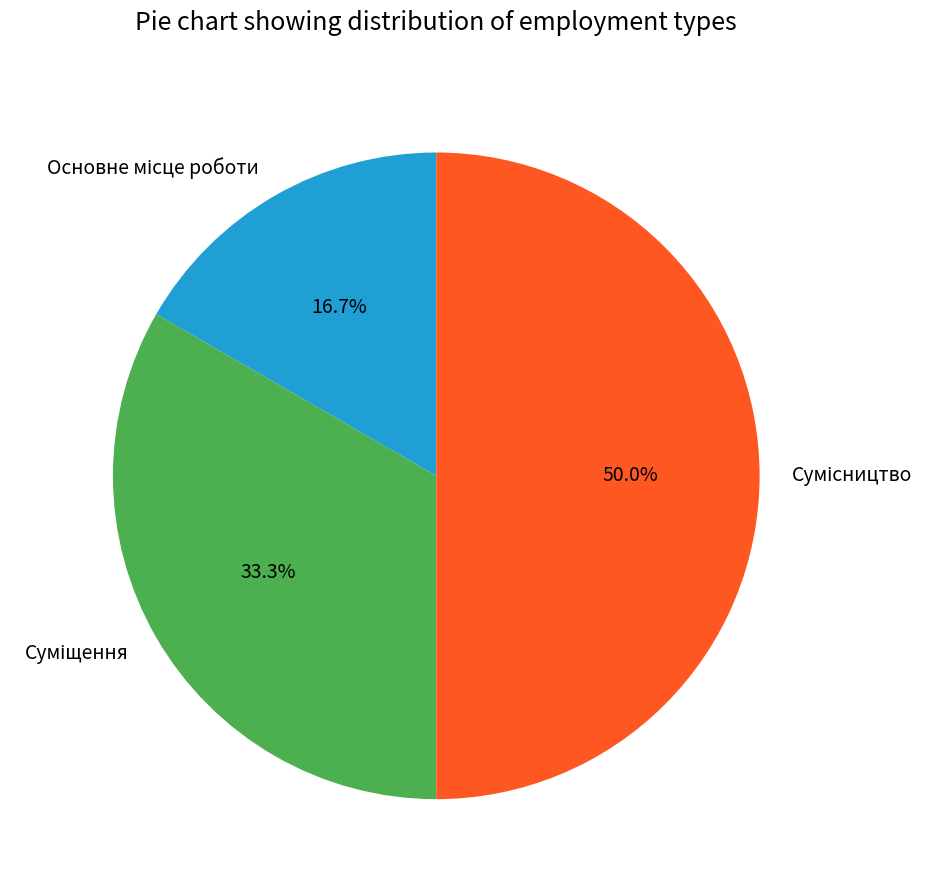

To the nearest percent, what is the difference between the largest and smallest slice percentages?

33%